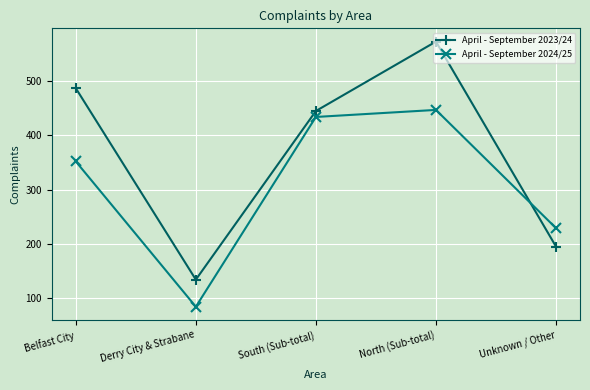

Where is the first local maximum for April - September 2024/25?

North (Sub-total)